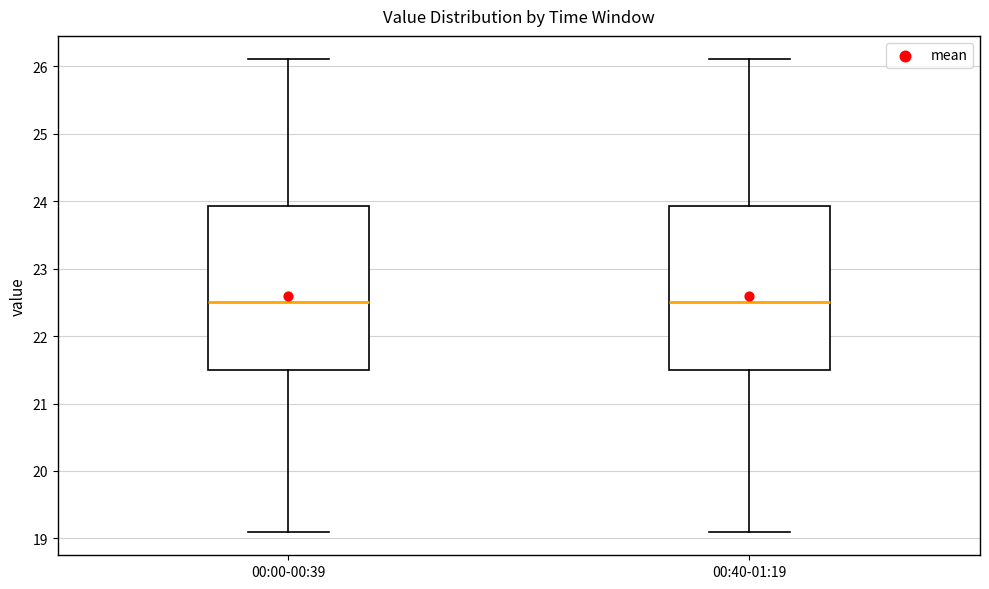

Reading left to right, read every box against the y-axis: the position of its median line, the range the box covers, and the ends of its whiskers. The values are not printed on the chart, so give them approximately, as read against the axis.

00:00-00:39: median 22.5, box 21.5 to 23.9, whiskers 19.1 to 26.1
00:40-01:19: median 22.5, box 21.5 to 23.9, whiskers 19.1 to 26.1